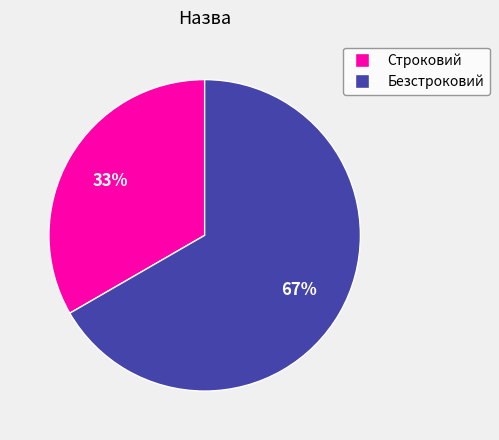

What is the ratio of the value at Строковий to the value at Безстроковий?

0.5